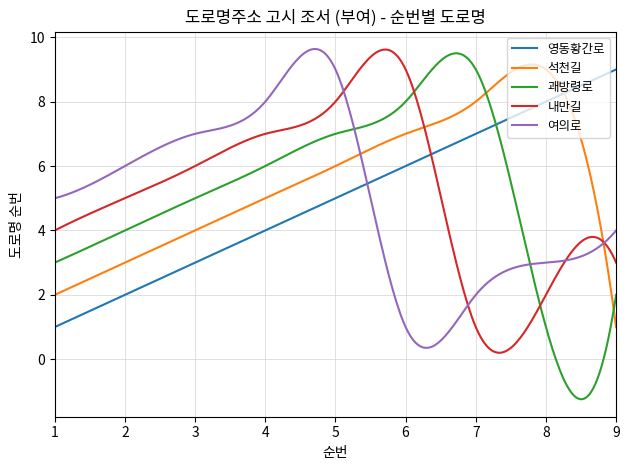

What is the maximum value for 괘방령로?

9.5